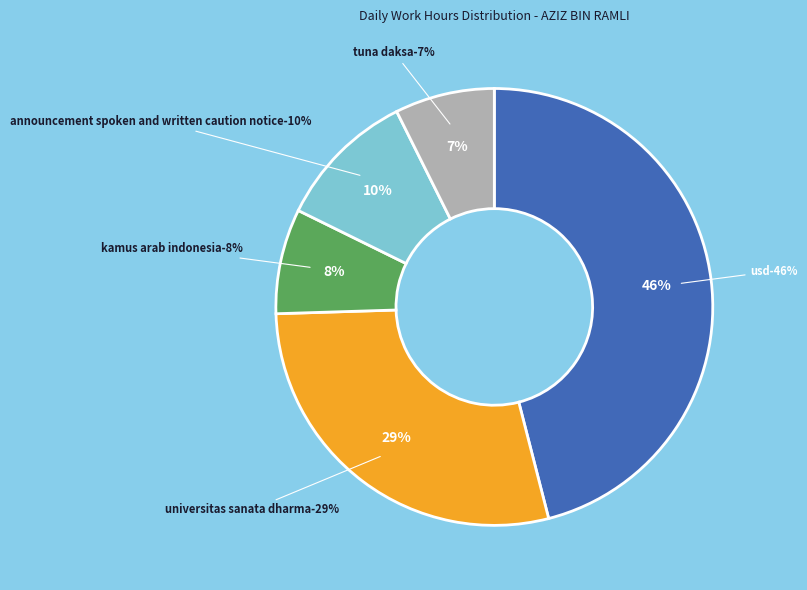

True or false: 5-Wed accounts for 16% of the total.

False